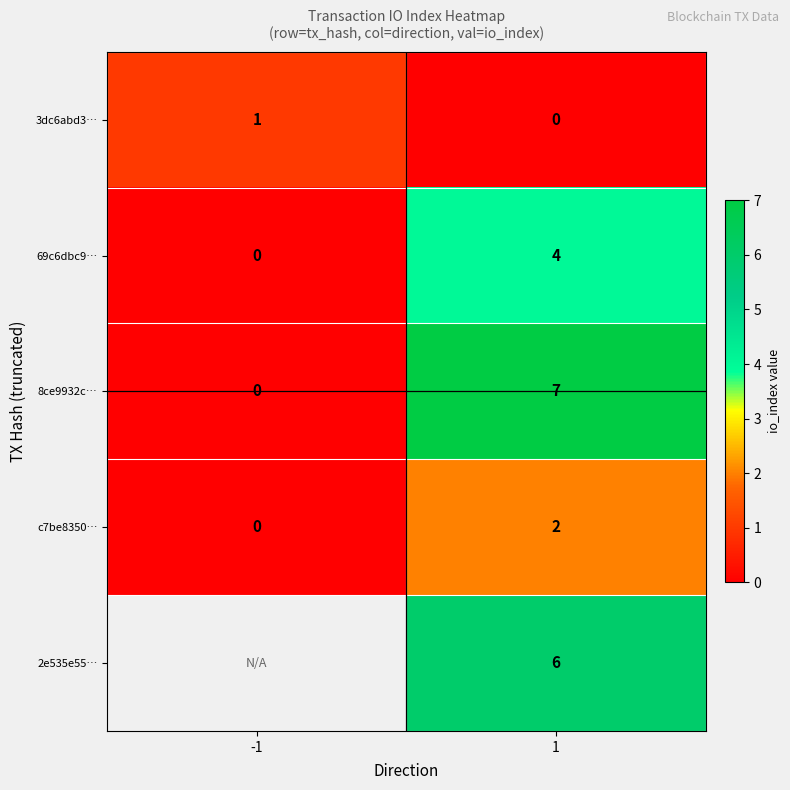

The value of 8ce9932c… at 1 is 2. True or false?

False